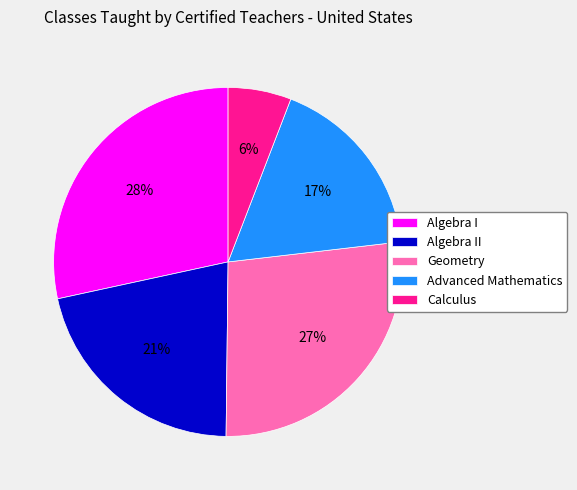

The Calculus slice represents 1% of the pie. True or false?

False